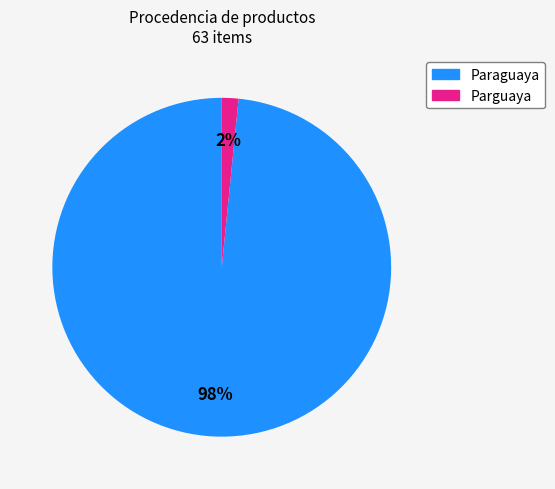

To the nearest percent, what is the average slice percentage?

50%